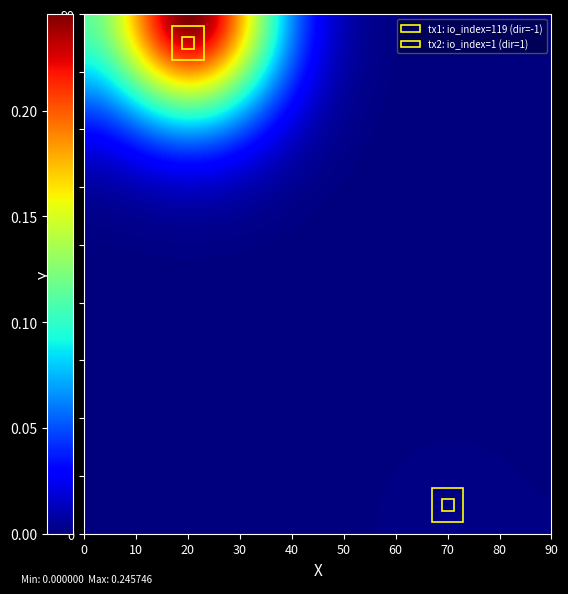

Reading left to right, what are all the values shown in this chart?

7c1f0988862d71d2004f1c90de497edae6b8053: -1	119
8e37411083746ca5663ea721401e98ac3f44d92: 1	1